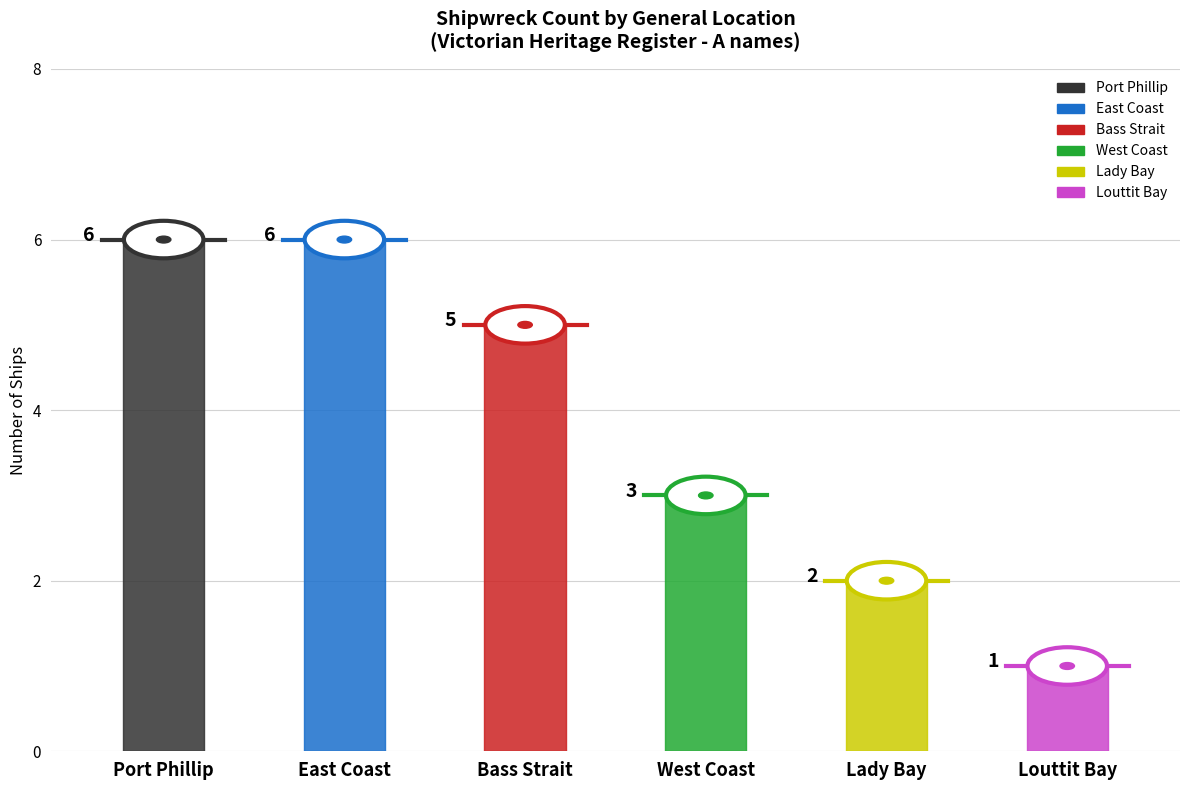

Rank the categories by value from highest to lowest.

Port Phillip, East Coast, Bass Strait, West Coast, Lady Bay, Louttit Bay